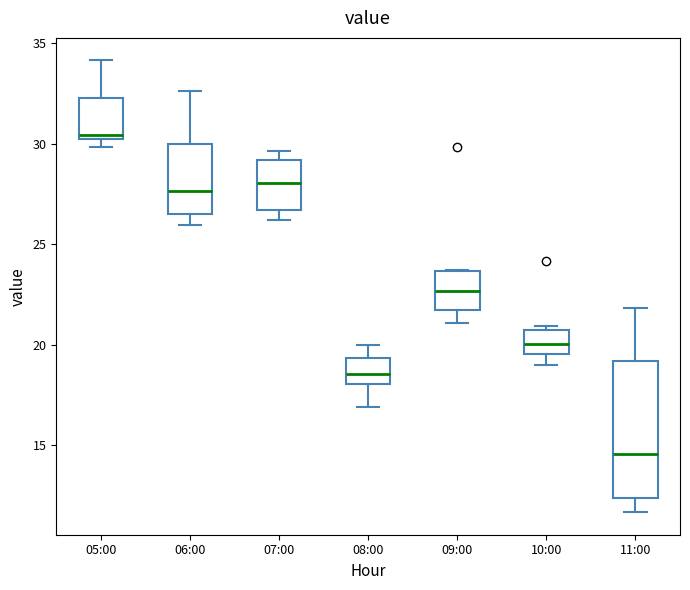

Reading left to right, transcribe this box plot: for each box, give where its median line is, the range the box spans, and where its two whiskers end, as read against the y-axis. The values are not printed on the chart, so give them approximately, as read against the axis.

05:00: median 30.5, box 30.0 to 32.5, whiskers 30.0 (just below the box's lower edge) to 34.0
06:00: median 27.5, box 26.5 to 30.0, whiskers 26.0 to 32.5
07:00: median 28.0, box 26.5 to 29.0, whiskers 26.0 to 29.5
08:00: median 18.5, box 18.0 to 19.5, whiskers 17.0 to 20.0
09:00: median 22.5, box 21.5 to 23.5, whiskers 21.0 to 23.5
10:00: median 20.0, box 19.5 to 20.5, whiskers 19.0 to 21.0
11:00: median 14.5, box 12.5 to 19.0, whiskers 11.5 to 22.0